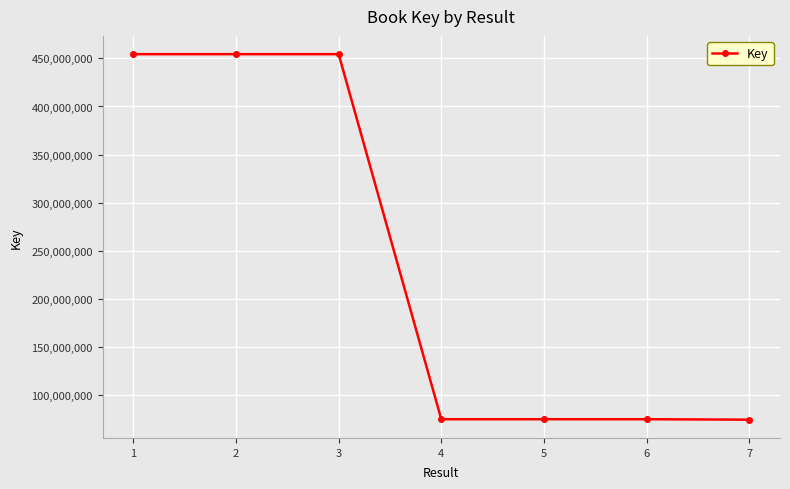

Is it true that the value at 2 is 454365635?

True